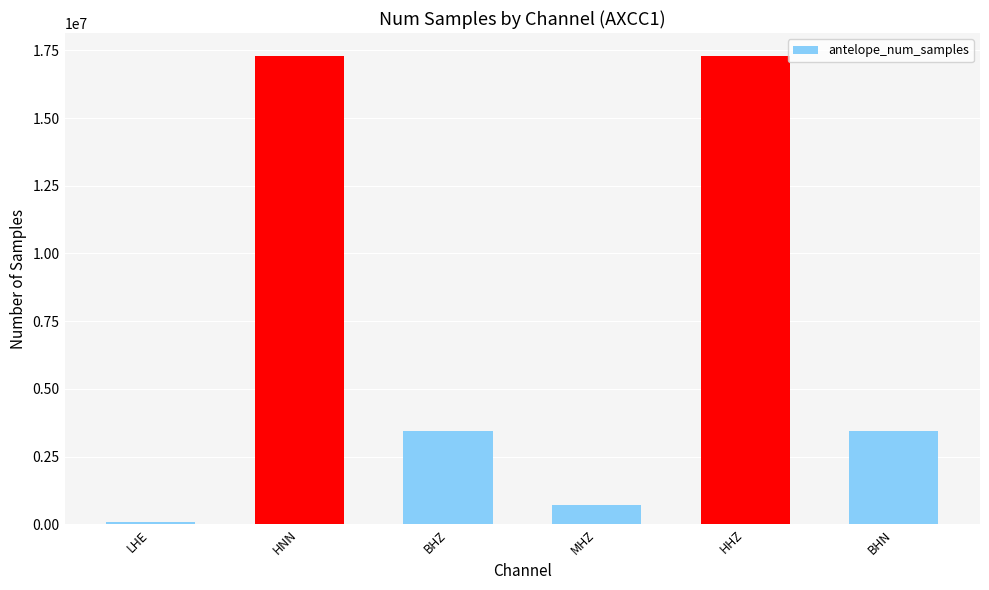

What is the sum of all values?

42249597